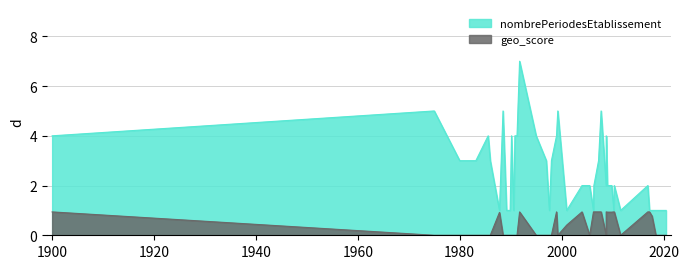

At which category does the chart reach its peak across all series?

1991-10-01